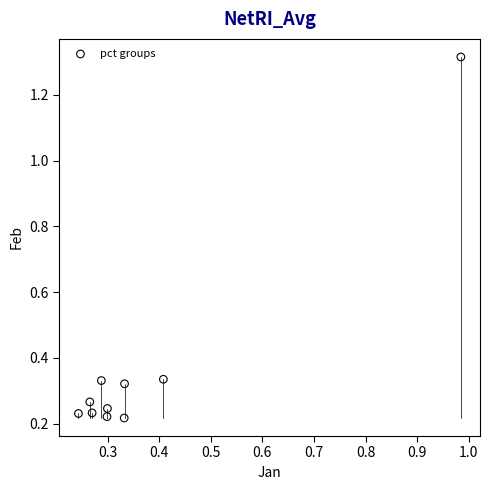

What is the range of X values (max minus min)?

0.7